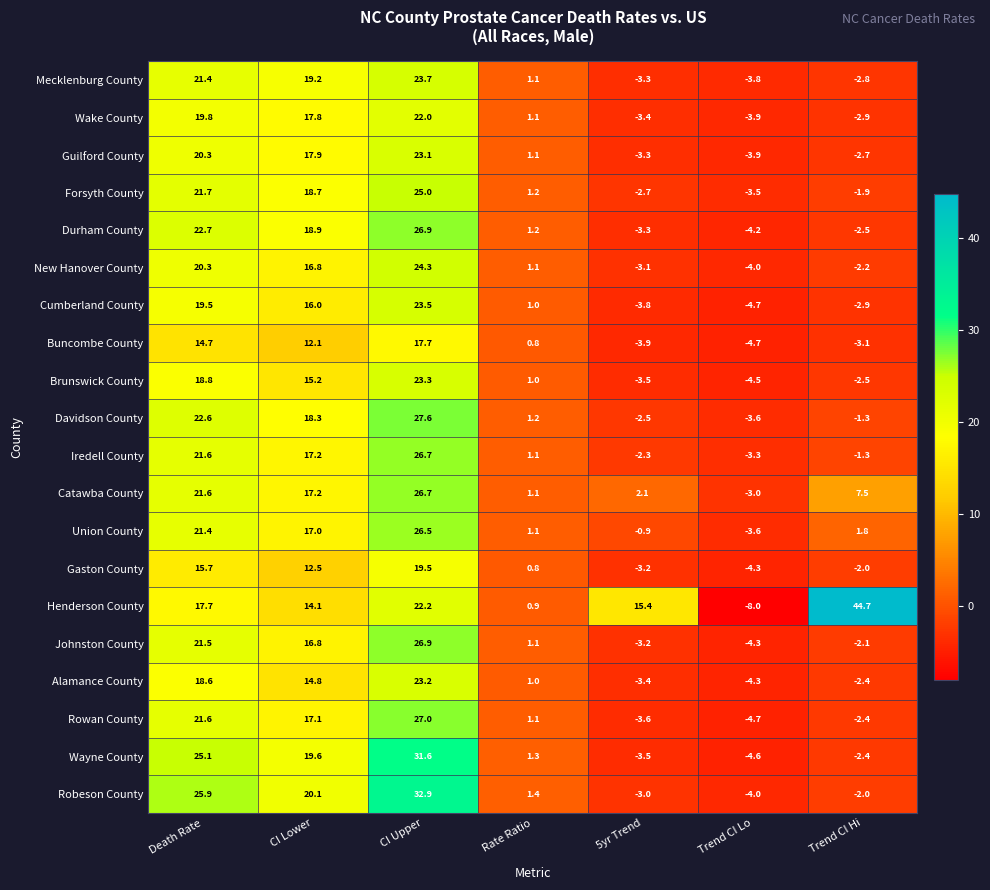

Which series has the widest spread of values?

Henderson County